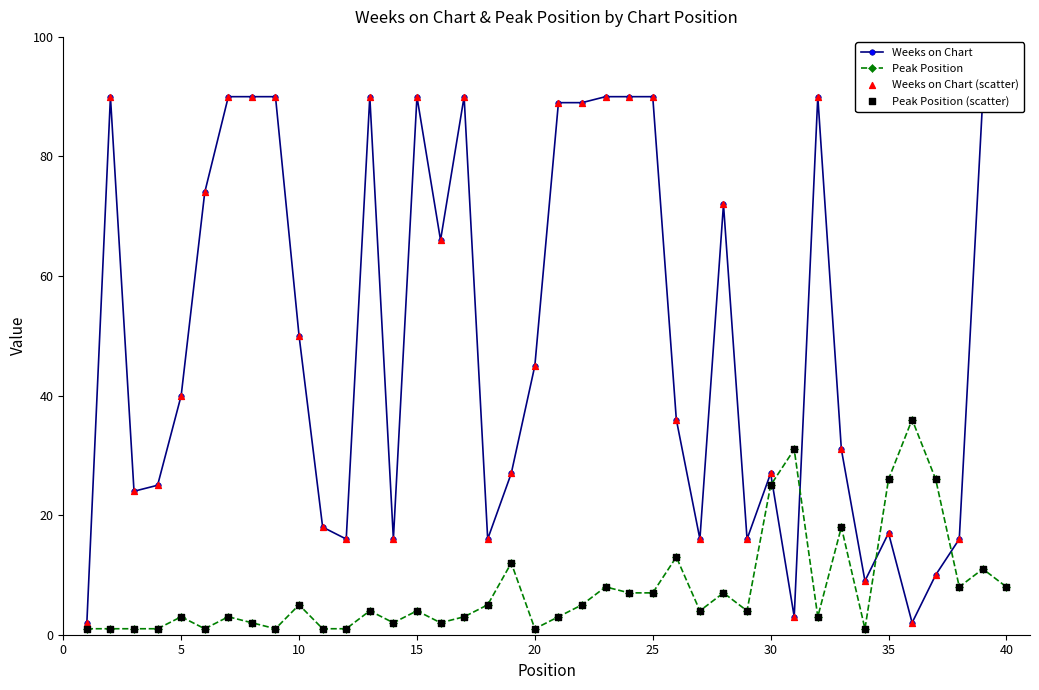

Which series reaches the maximum Y coordinate?

Weeks on Chart